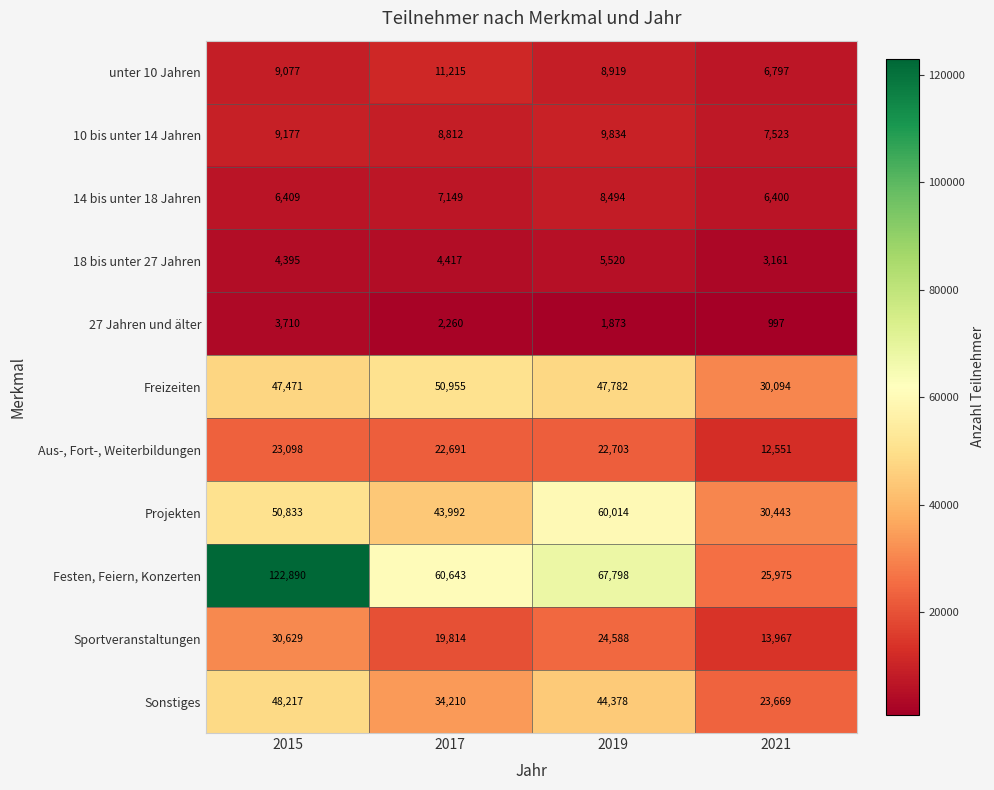

Where is 10 bis unter 14 Jahren nearest to the value 8678?

2017